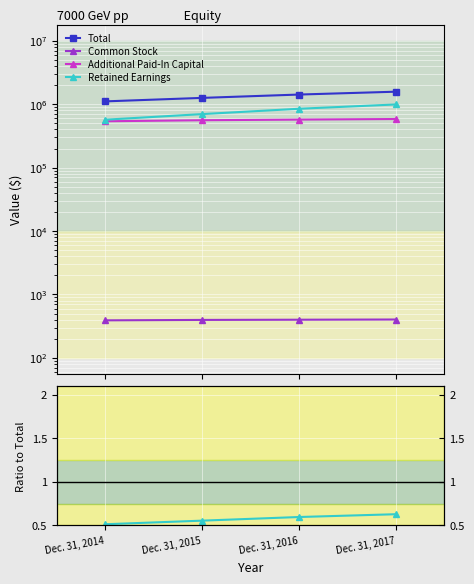

Count the number of data series in this chart.

4